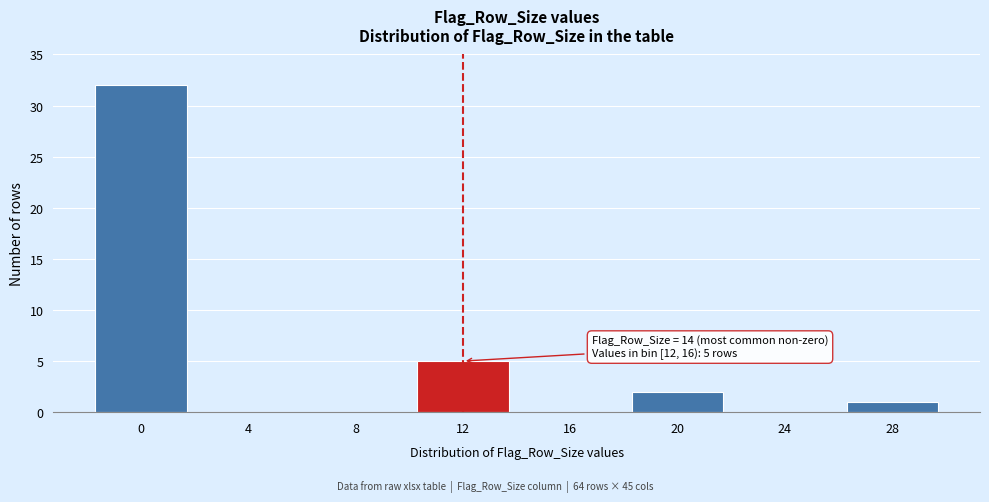

Reading right to left, list all the values displayed in this chart.

28=1	24=0	20=2	16=0	12=5	8=0	4=0	0=32